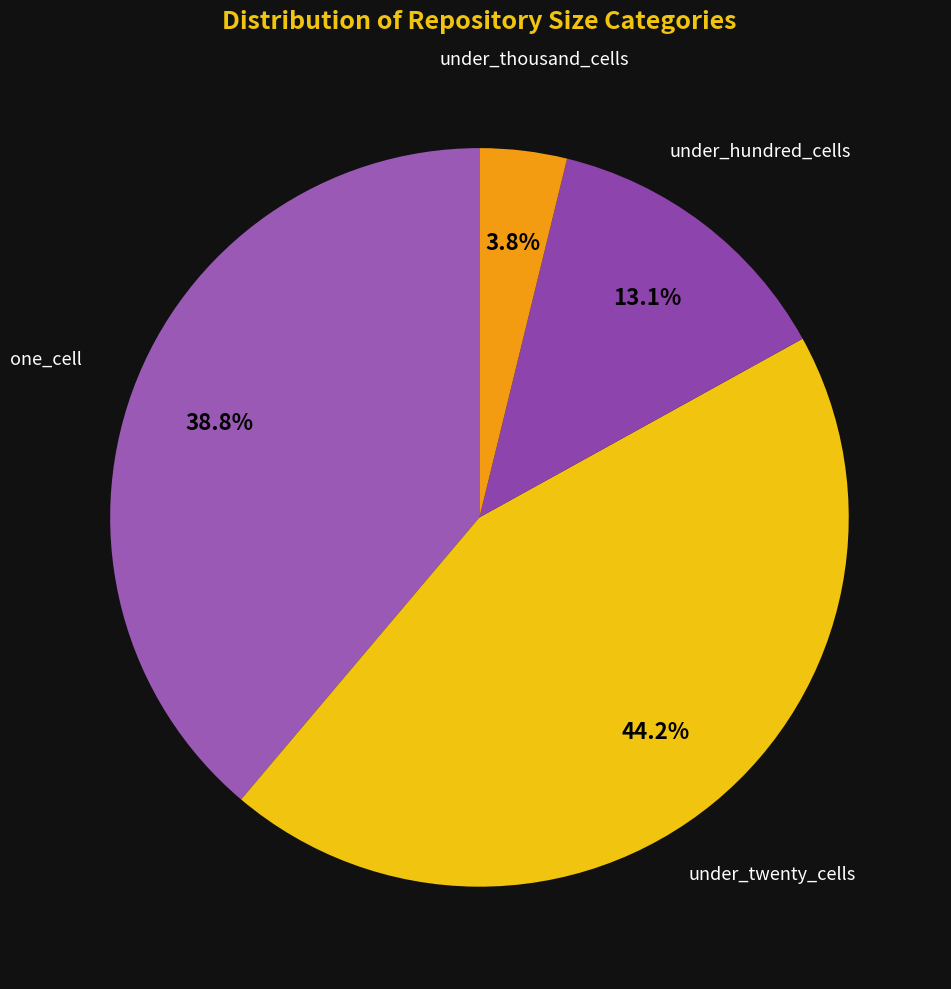

To the nearest percent, what is the difference between the under_hundred_cells and one_cell slice percentages?

26%